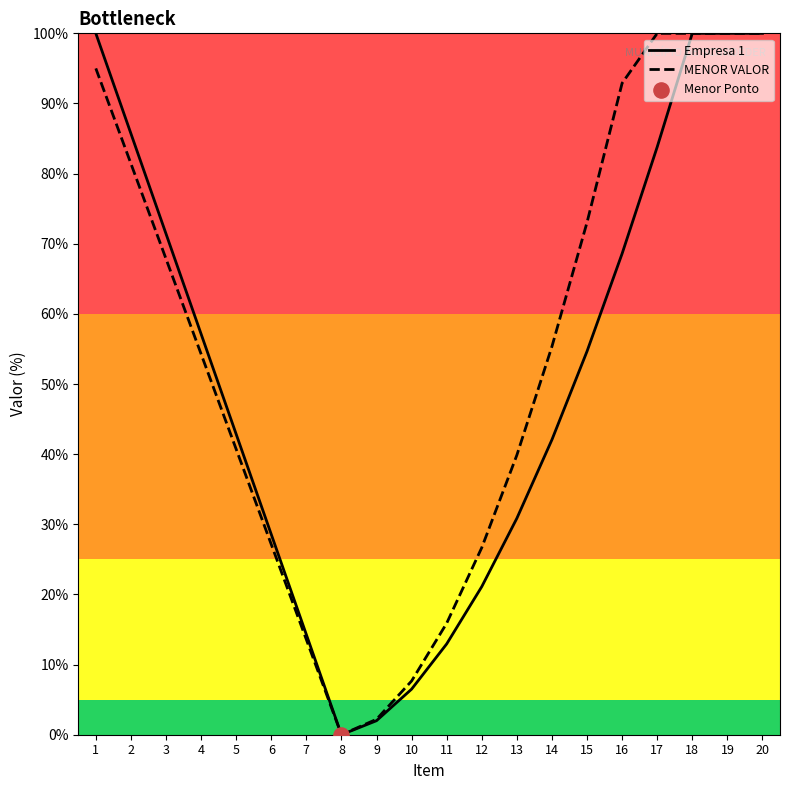

Is the value of Empresa 1 at 10 greater than the value of MENOR VALOR at 5?

No